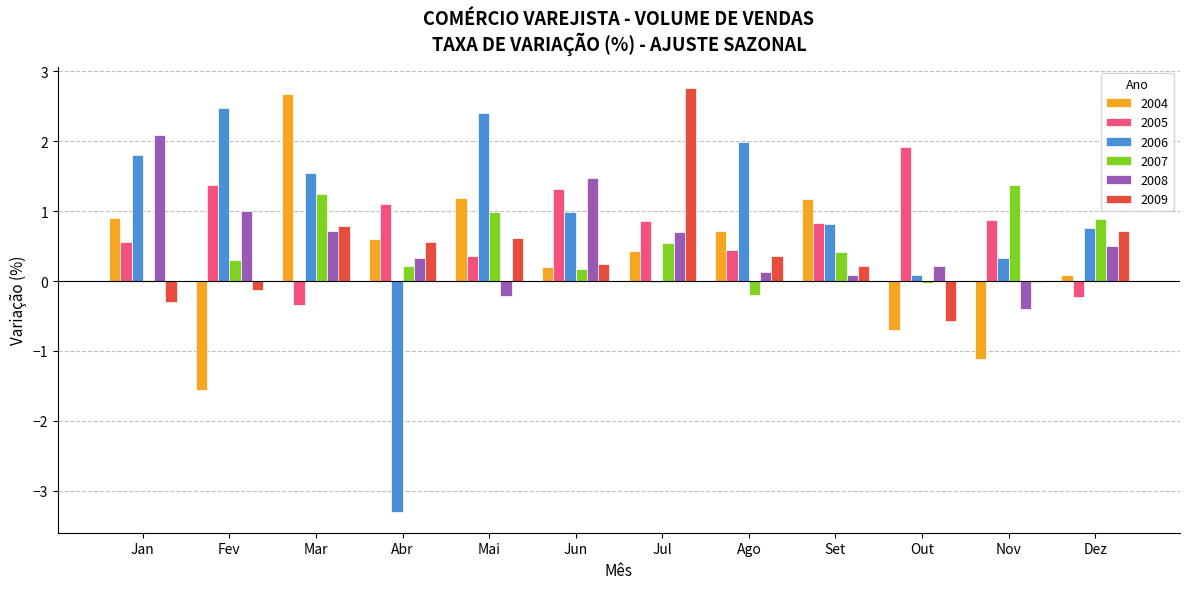

What is the maximum value for 2004?

2.7